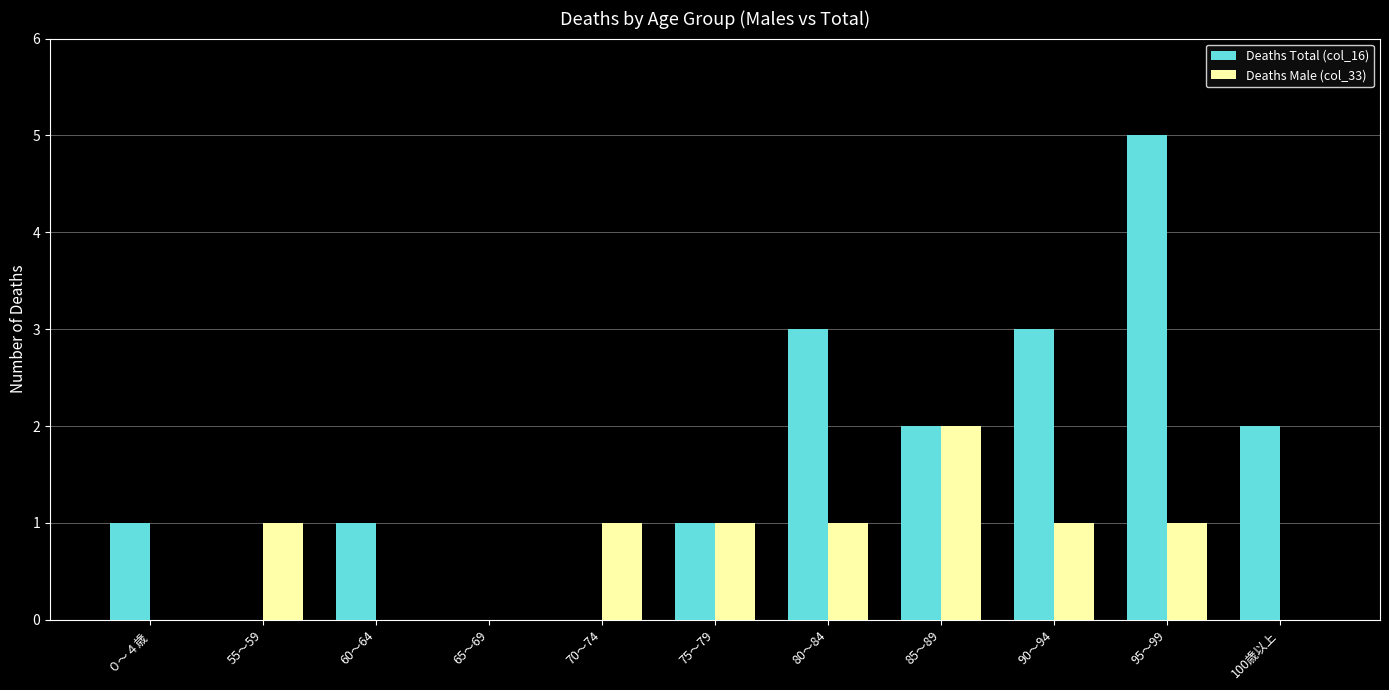

The Deaths Male (col_33) series shows 0 at 70～74. True or false?

False